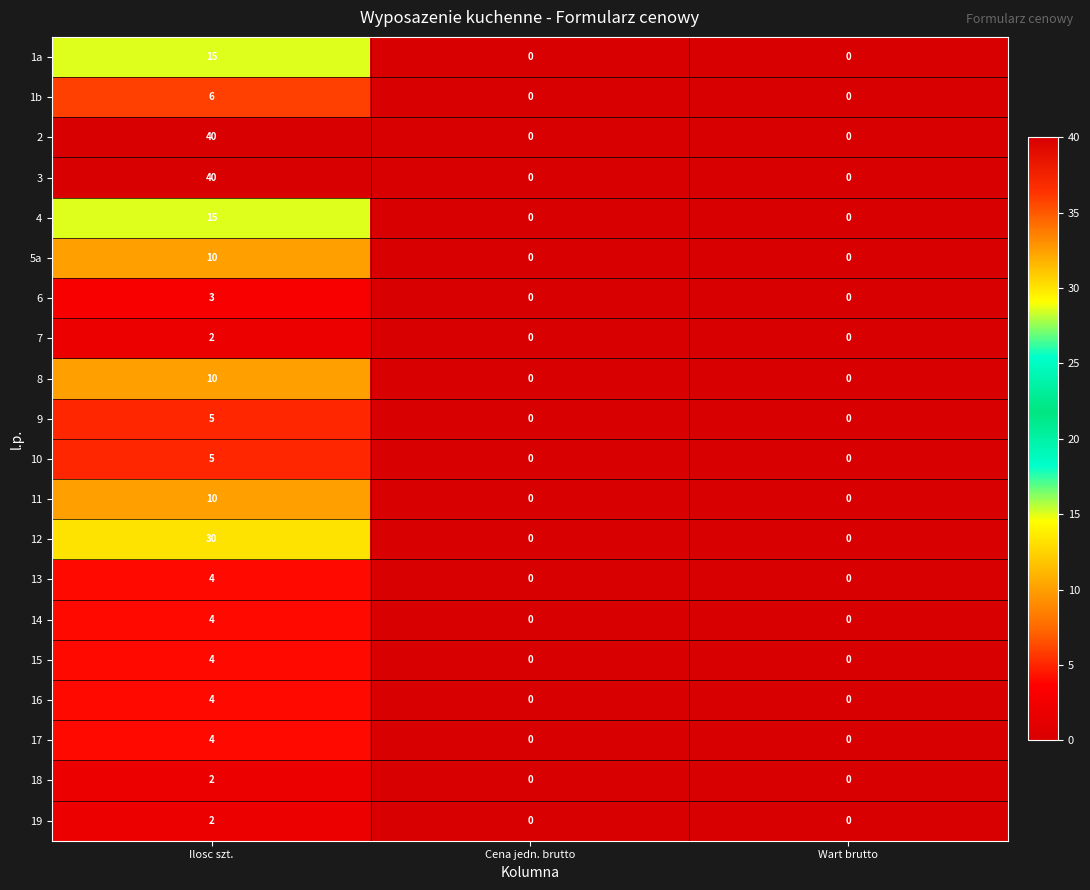

What is the difference between the highest and lowest values at Ilosc szt.?

38